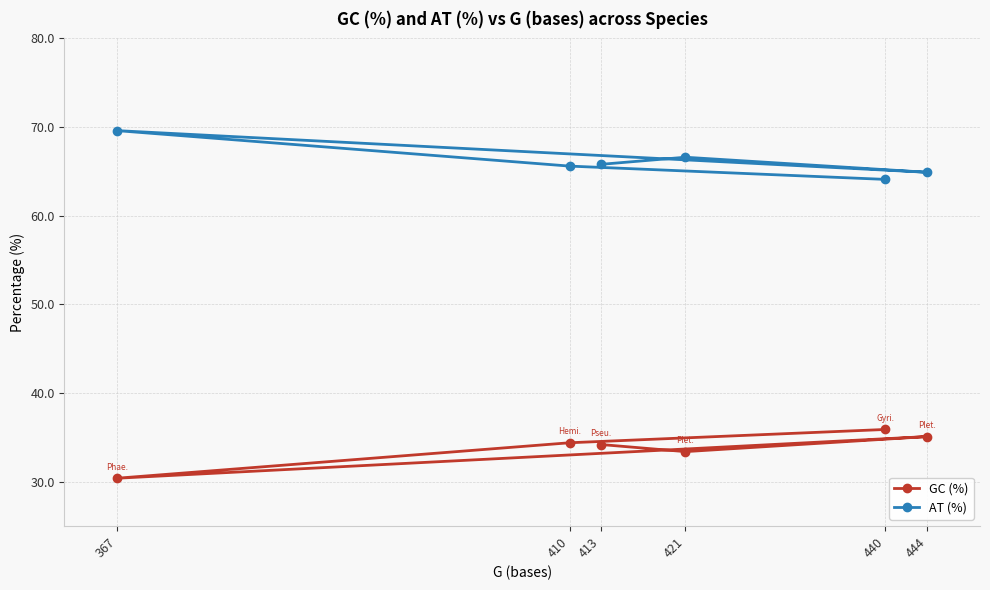

The AT (%) series shows 64.1 at 440. True or false?

True